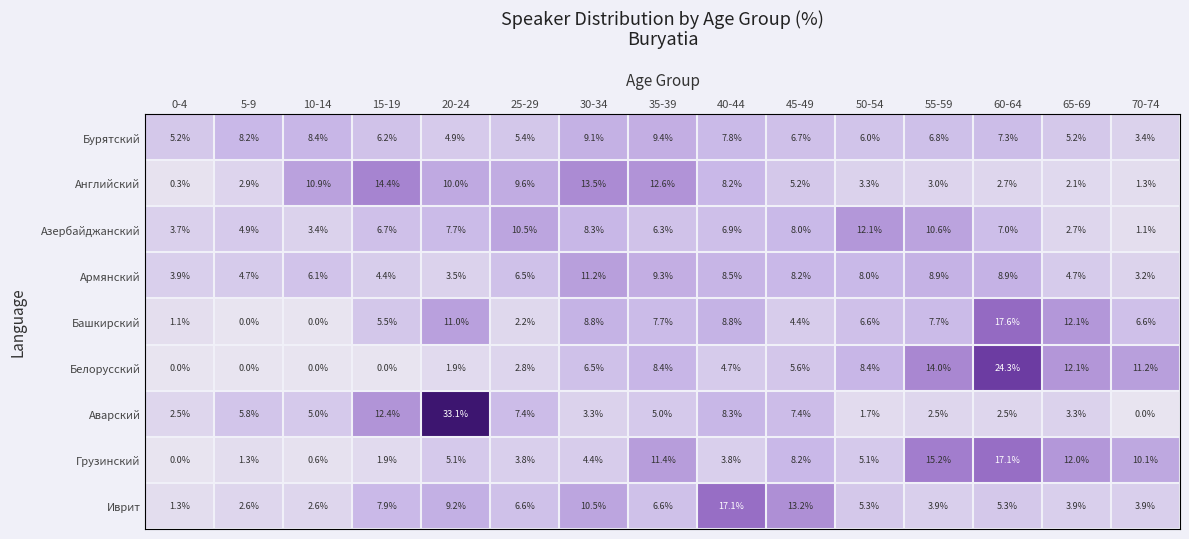

True or false: Бурятский has a value of 3.4 at 70-74.

True